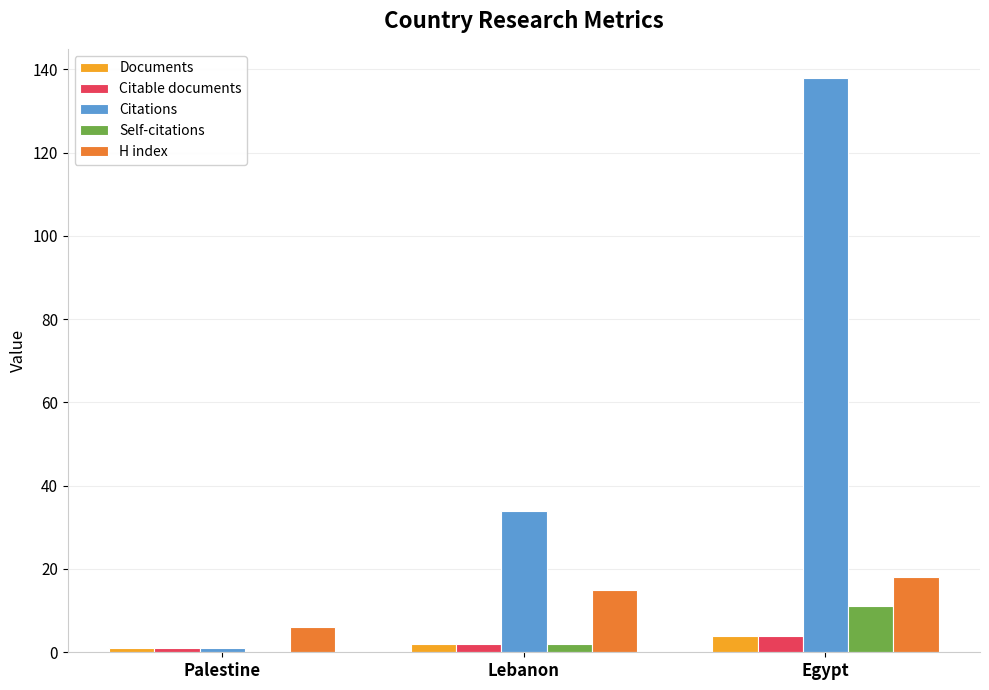

Between Palestine and Egypt, which series saw the biggest shift?

Citations